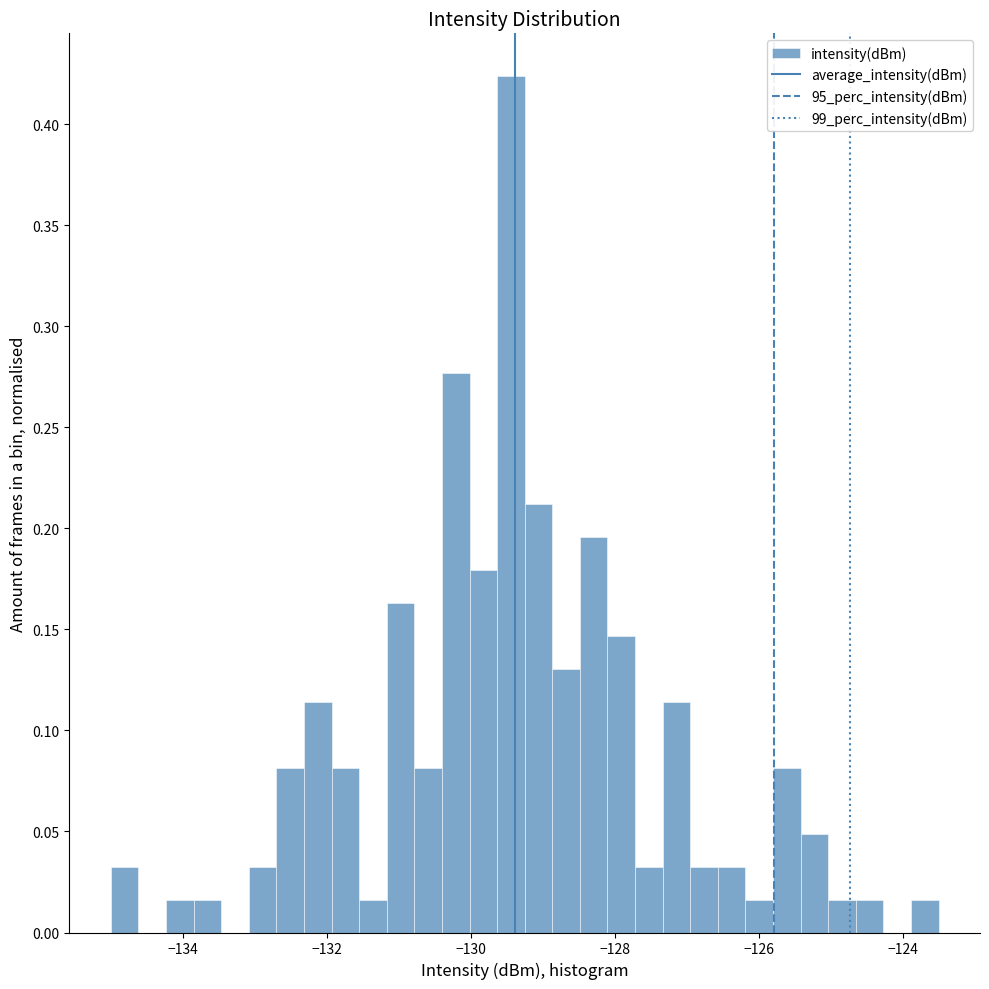

Read against the x-axis, roughly where is the centre of the tallest bar?

-129.4